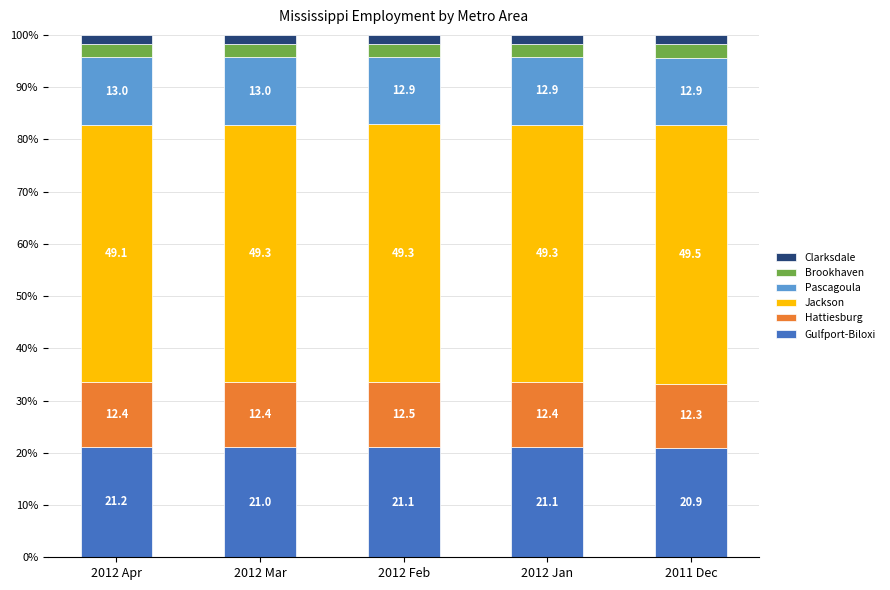

What is the total value across all series at 2012 Jan?

100.0